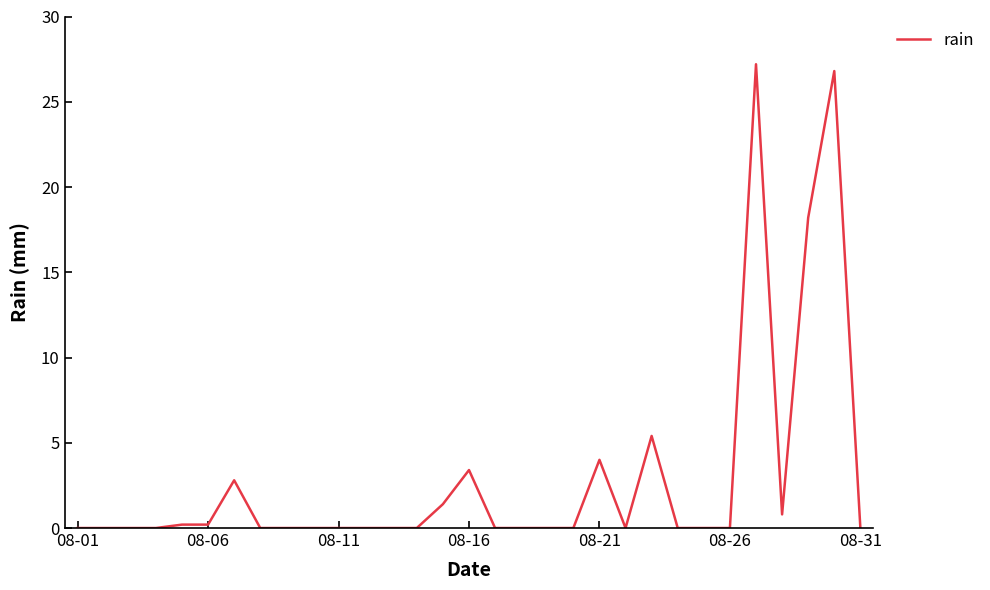

What is the greatest value displayed?

27.2